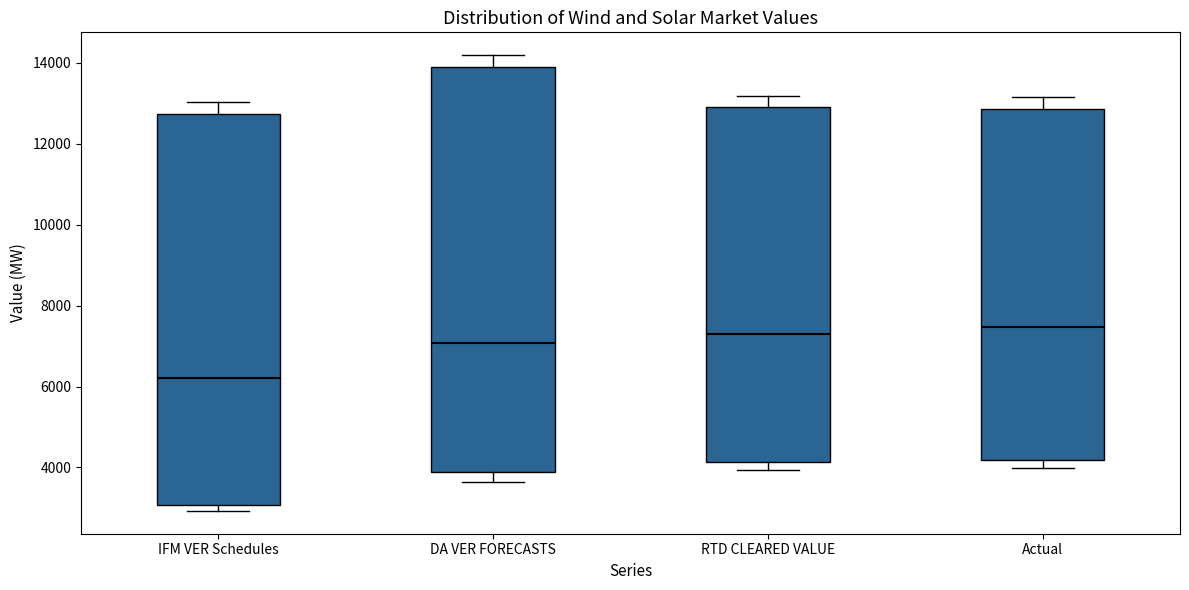

Where is the lower edge of the box for IFM VER Schedules on the y-axis? The values are not printed on the chart, so give them approximately, as read against the axis.

3000